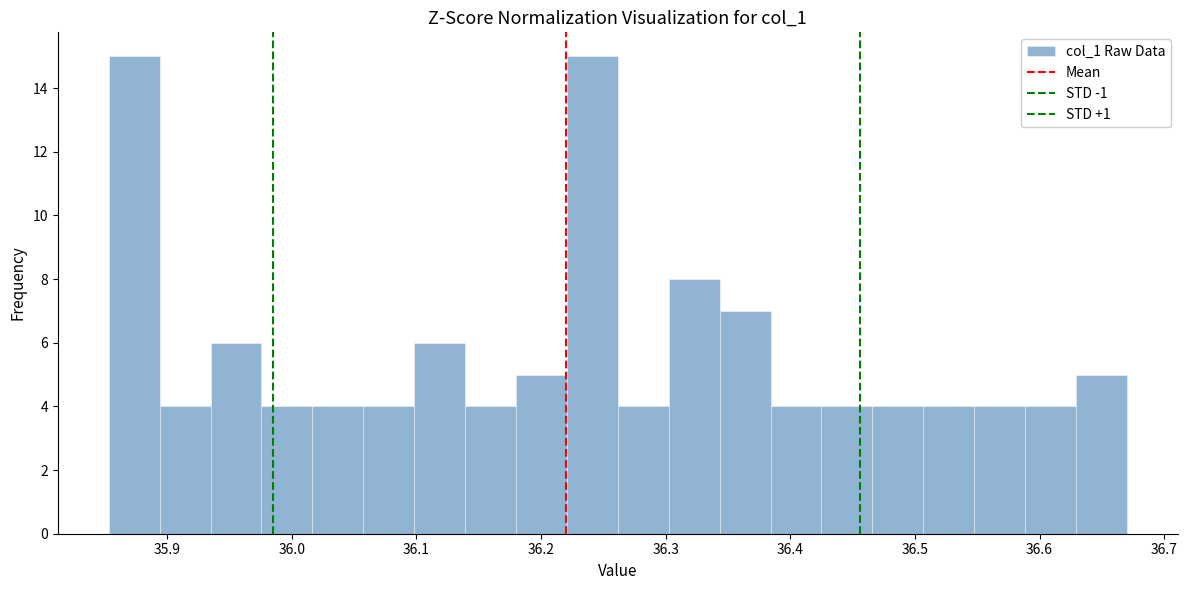

Reading left to right, list every bar in this chart as the range it spans on the x-axis followed by its height. Neither the bar edges nor the heights are printed on the chart, so give them approximately, as read against the axes.

35.85 to 35.89: 15
35.89 to 35.93: 4
35.93 to 35.98: 6
35.98 to 36.02: 4
36.02 to 36.06: 4
36.06 to 36.10: 4
36.10 to 36.14: 6
36.14 to 36.18: 4
36.18 to 36.22: 5
36.22 to 36.26: 15
36.26 to 36.30: 4
36.30 to 36.34: 8
36.34 to 36.38: 7
36.38 to 36.42: 4
36.42 to 36.47: 4
36.47 to 36.51: 4
36.51 to 36.55: 4
36.55 to 36.59: 4
36.59 to 36.63: 4
36.63 to 36.67: 5